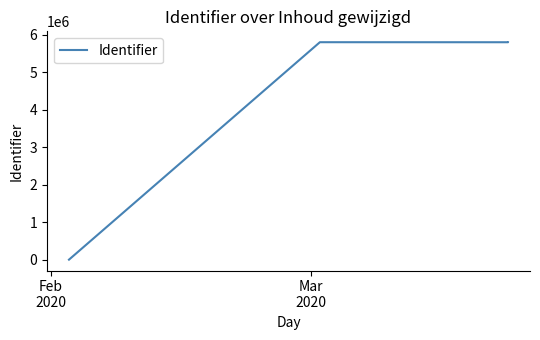

How many lines are shown in the chart?

1